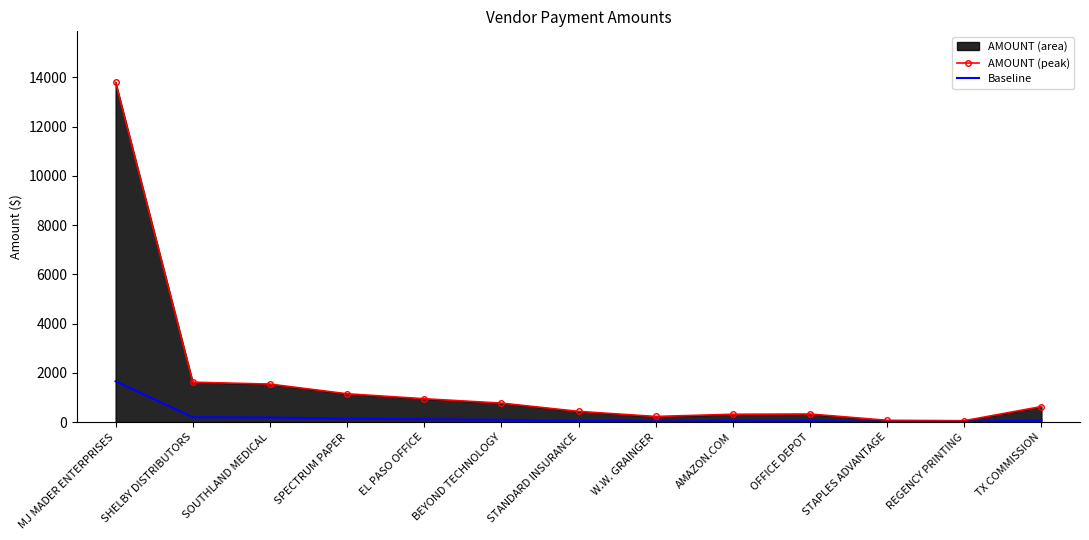

The value of AMOUNT (peak) at BEYOND TECHNOLOGY is 1166.6. True or false?

False